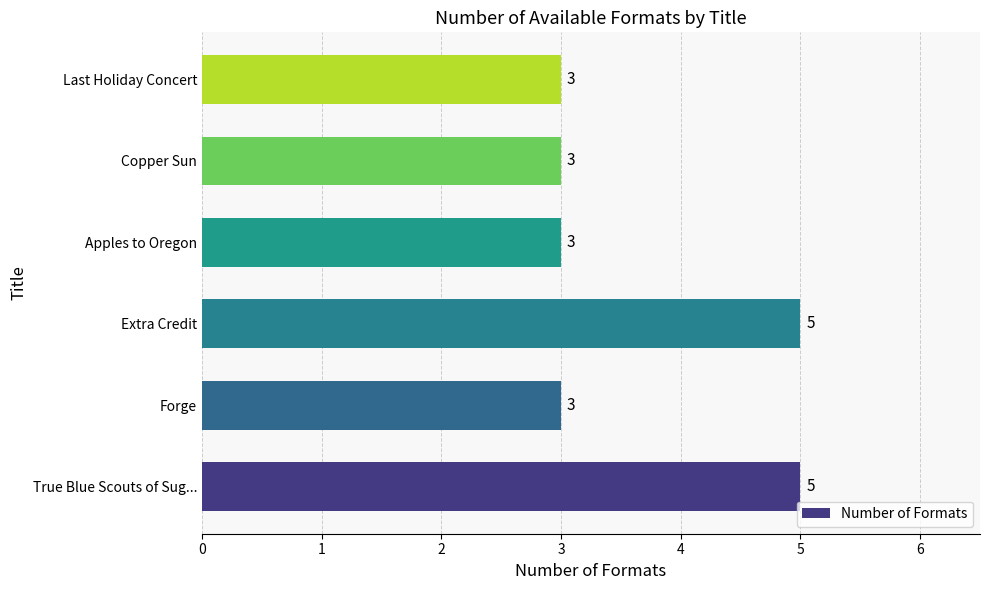

What is the change in value from Forge to Extra Credit?

+2